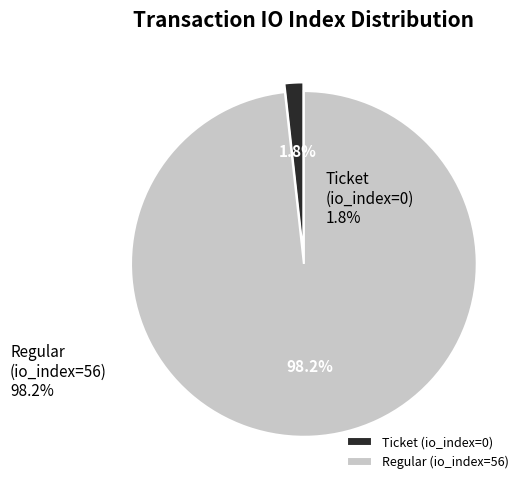

Which category has the smallest portion of the pie?

Ticket (io_index=0)